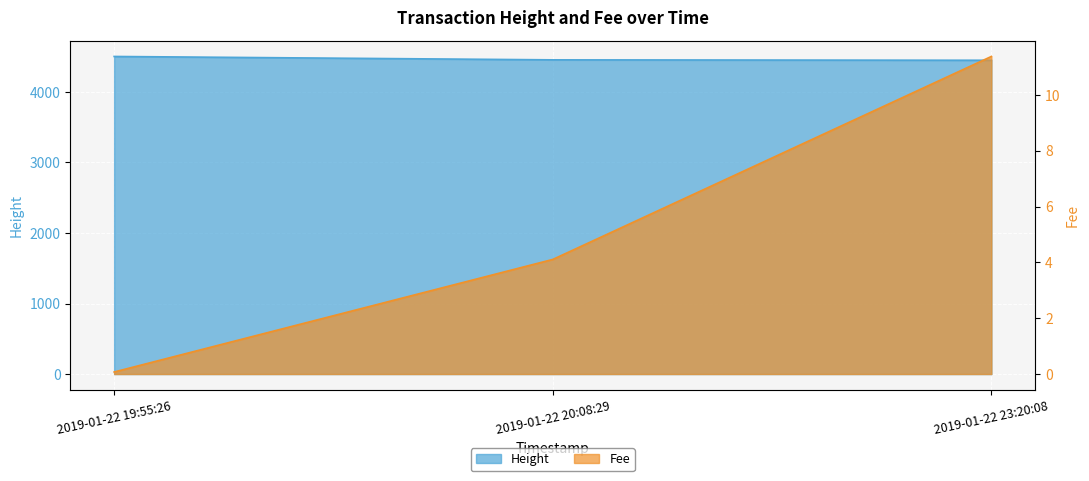

List the labels in order of Height value, smallest first.

2019-01-22 23:20:08, 2019-01-22 20:08:29, 2019-01-22 19:55:26